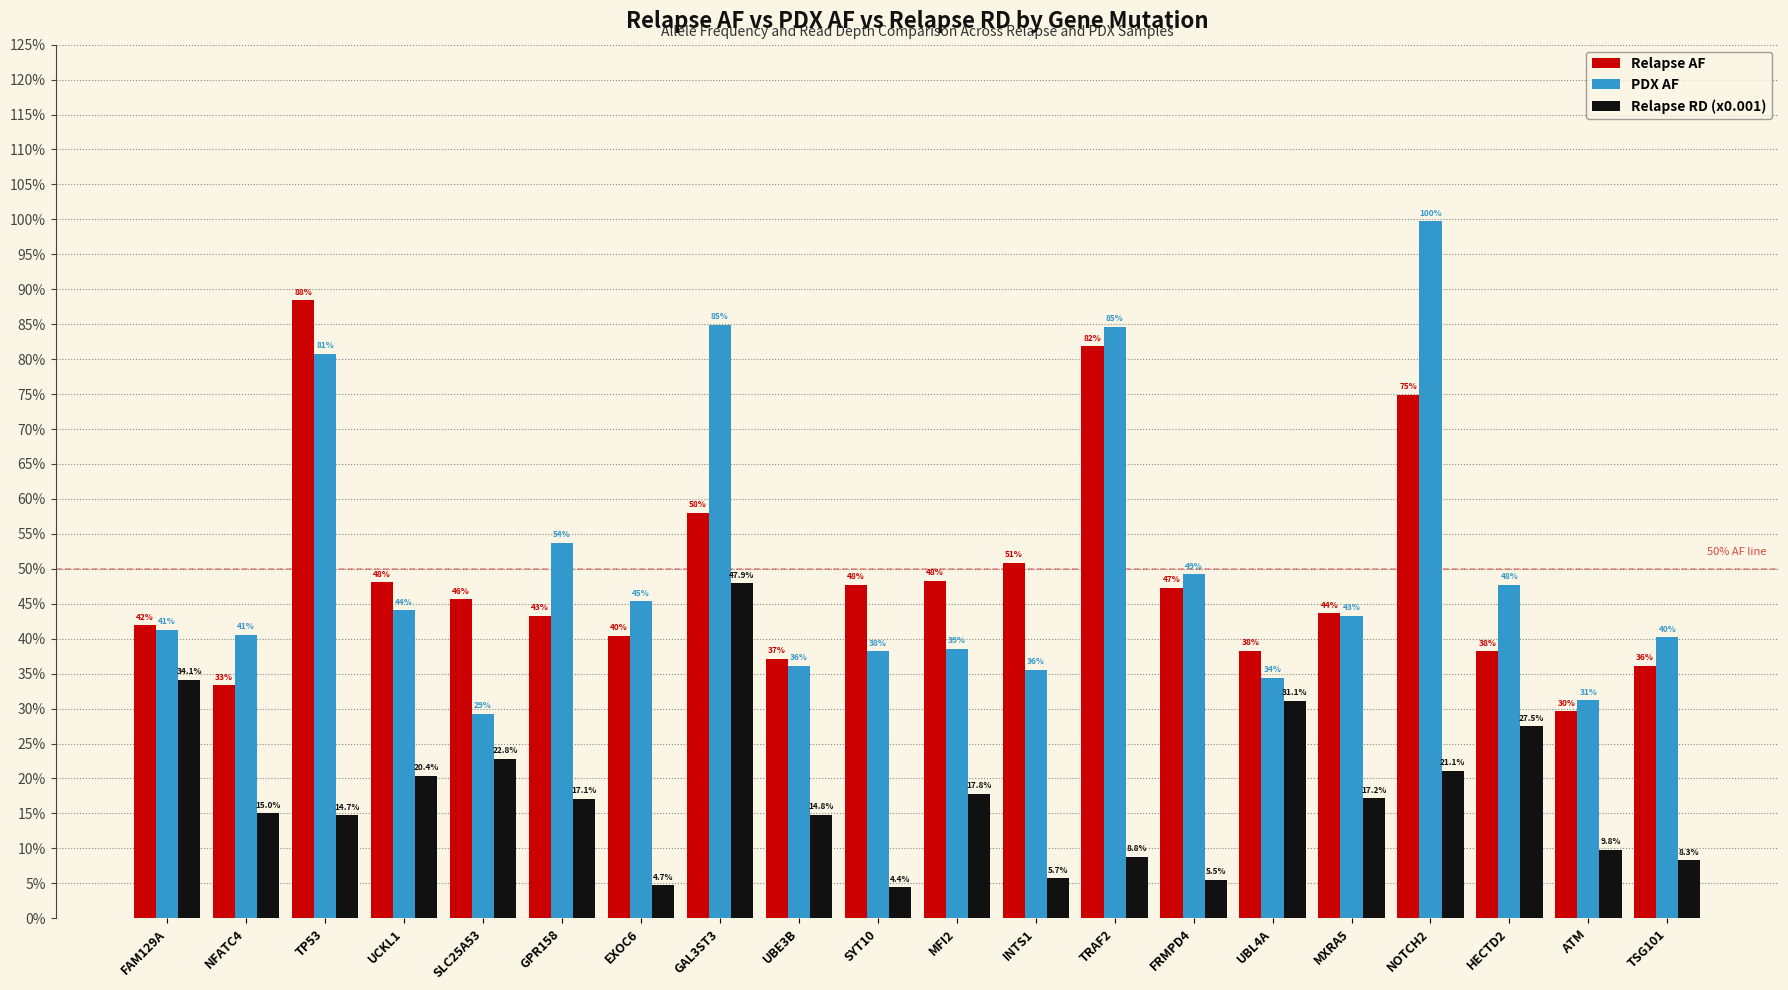

The PDX AF series shows 0.5 at FRMPD4. True or false?

True